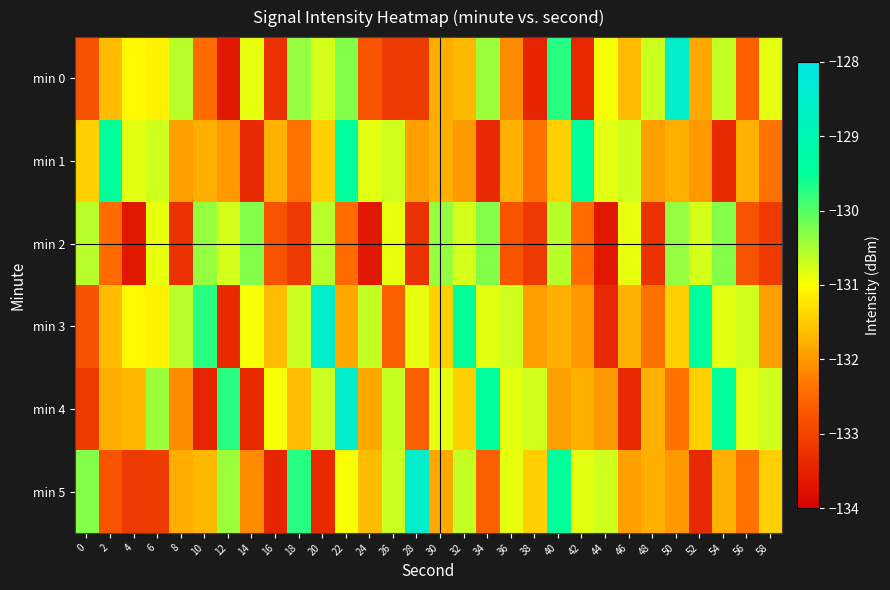

At which category does the chart reach its minimum across all series?

12